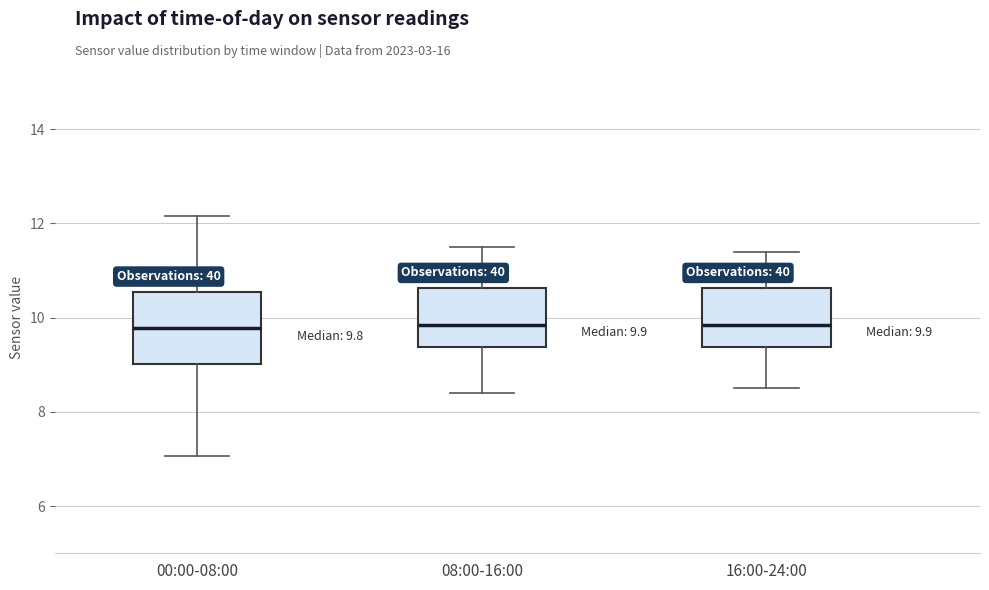

Which box is the tallest, from its lower edge to its upper edge?

00:00-08:00